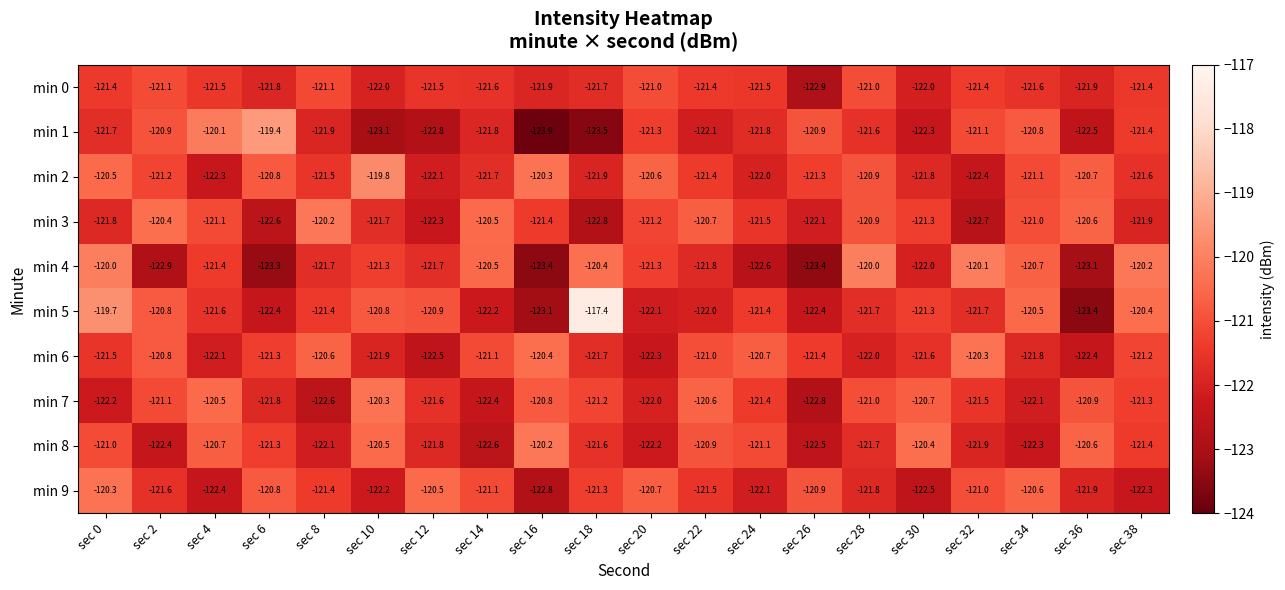

List the labels in order of min 9 value, smallest first.

sec 16, sec 30, sec 4, sec 38, sec 10, sec 24, sec 36, sec 28, sec 2, sec 22, sec 8, sec 18, sec 14, sec 32, sec 26, sec 6, sec 20, sec 34, sec 12, sec 0